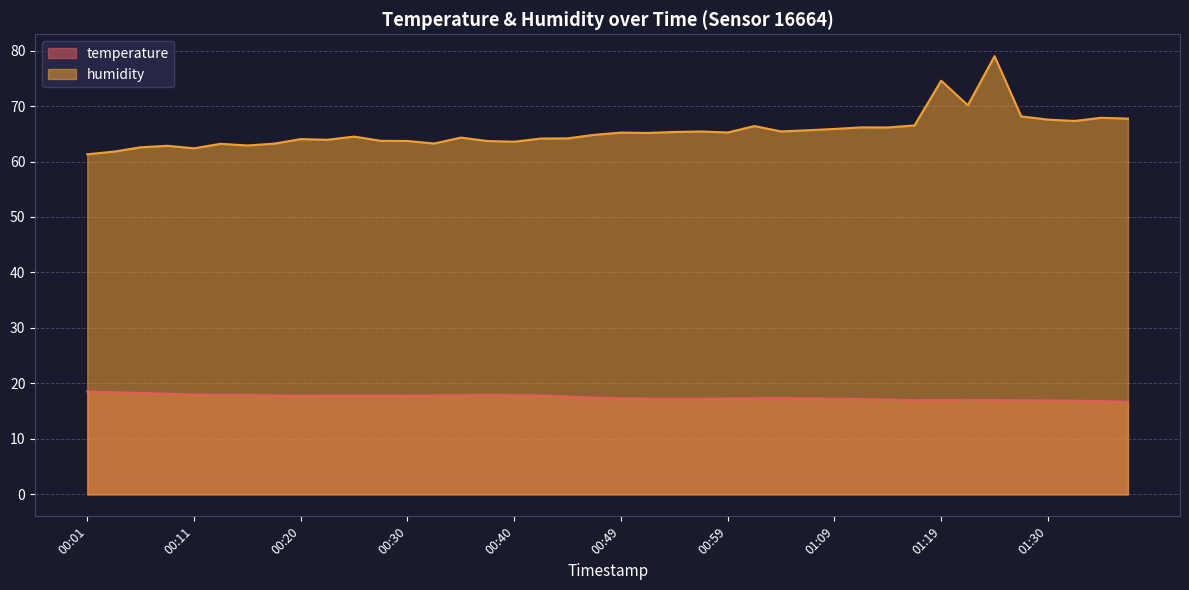

What is the label of the 26th point from the left?

01:02